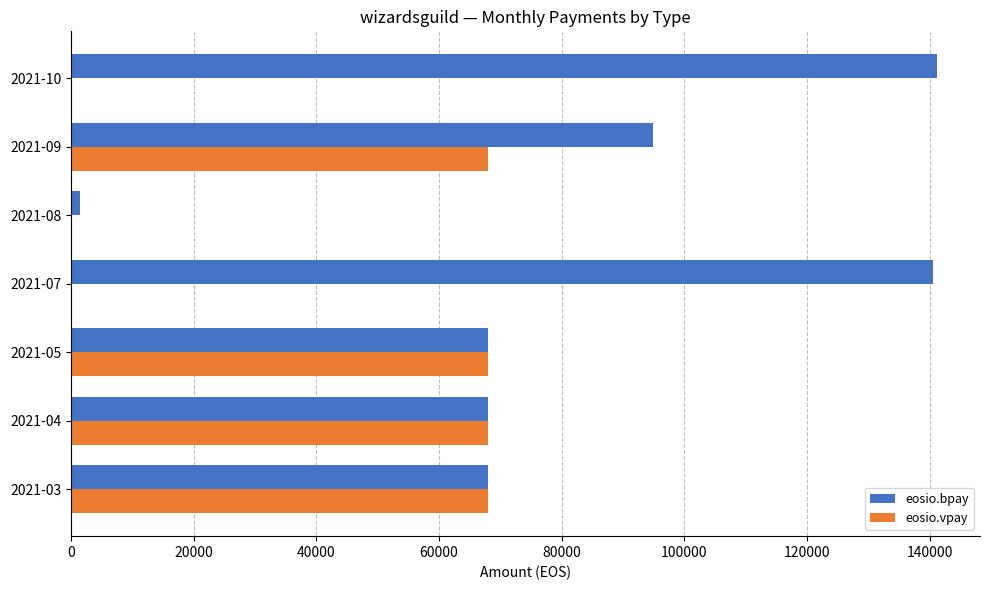

Which series has the largest total across all categories?

eosio.bpay